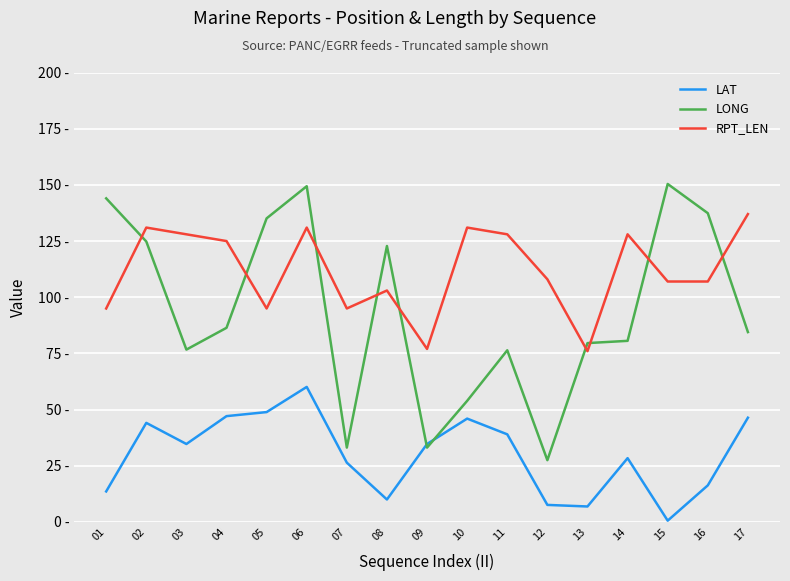

Is this an area chart (filled region under the line)?

No